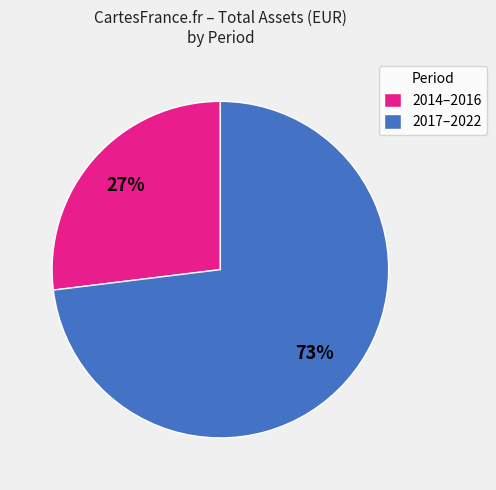

To the nearest percent, what percentage of the pie is 2014–2016?

27%